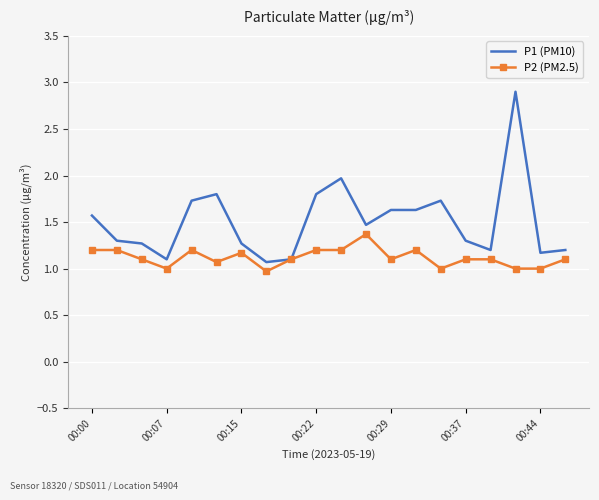

Which series has the widest spread of values?

P1 (PM10)